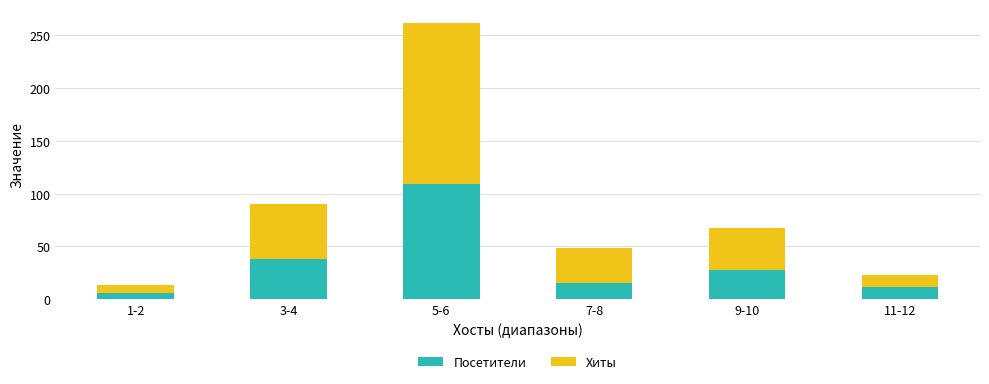

What is the difference between the Посетители values at 3-4 and 11-12?

27